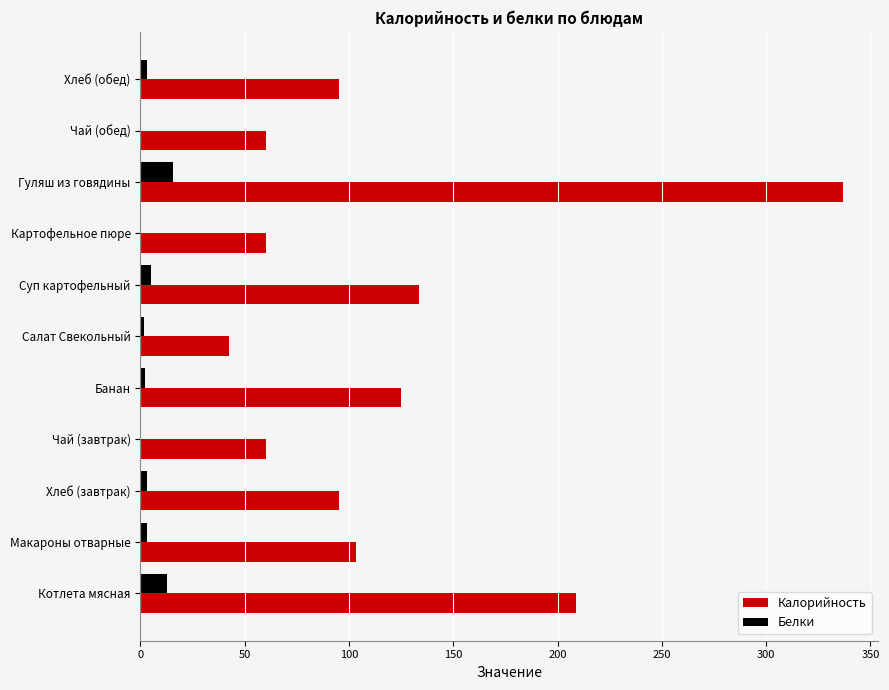

Which series has the largest total across all categories?

Калорийность